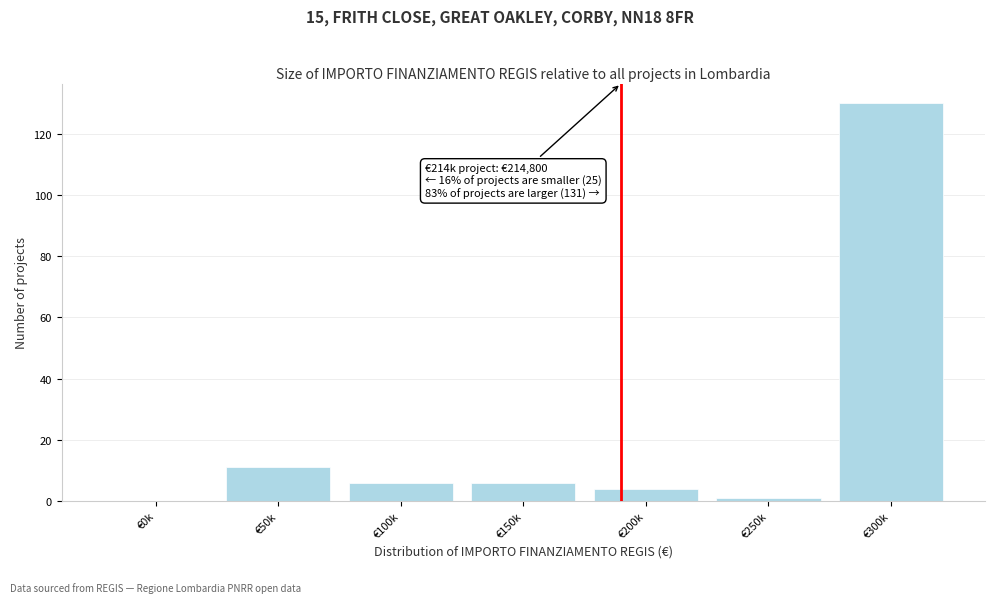

Reading left to right, transcribe all the data shown in this chart.

€0k=0	€50k=11	€100k=6	€150k=6	€200k=4	€250k=1	€300k=130